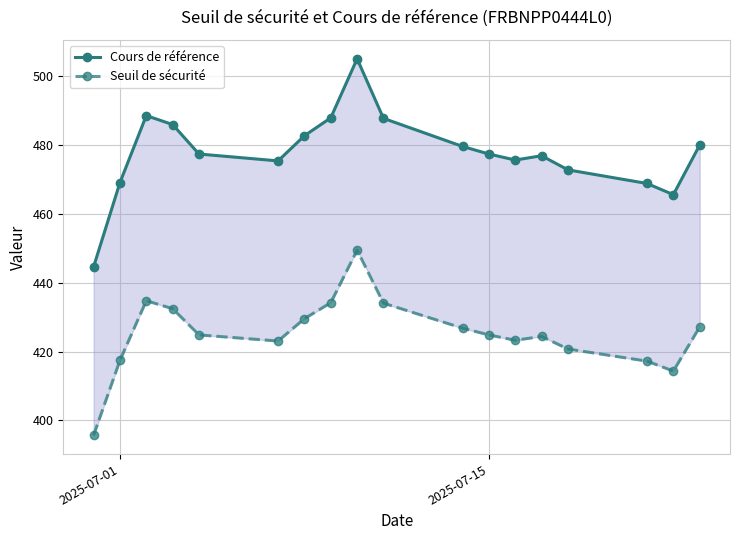

True or false: Cours de référence and Seuil de sécurité cross at least once.

False